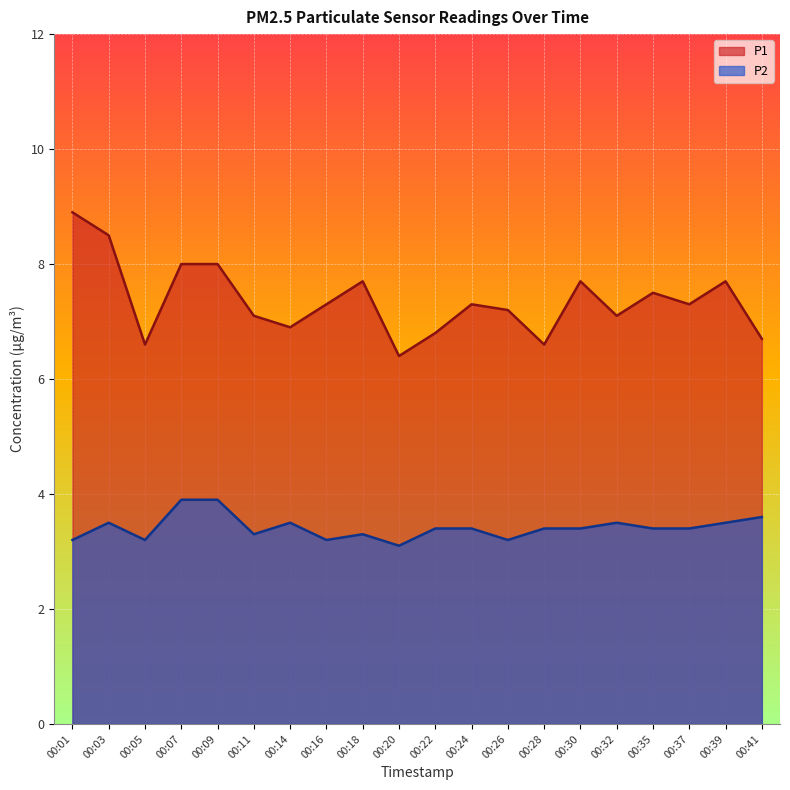

True or false: P2 and P1 cross at least once.

False